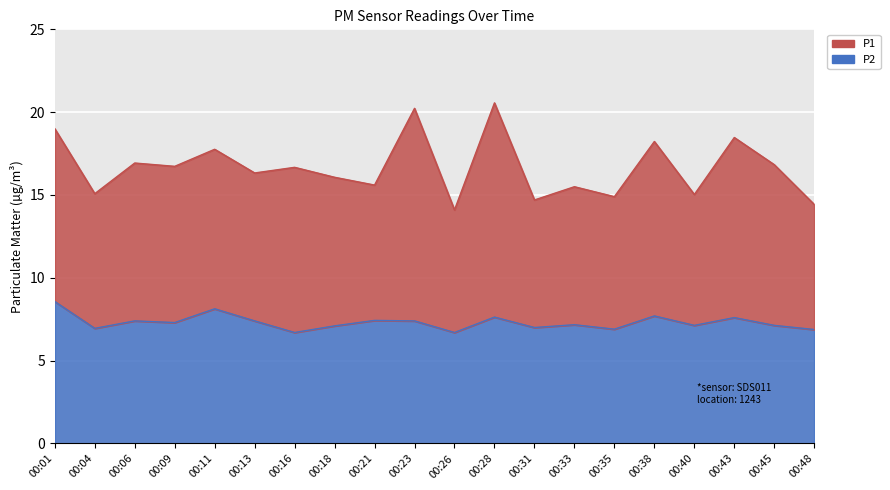

List the labels in order of value, largest first.

00:01, 00:11, 00:38, 00:28, 00:43, 00:21, 00:06, 00:13, 00:23, 00:09, 00:33, 00:40, 00:45, 00:18, 00:31, 00:04, 00:35, 00:48, 00:16, 00:26